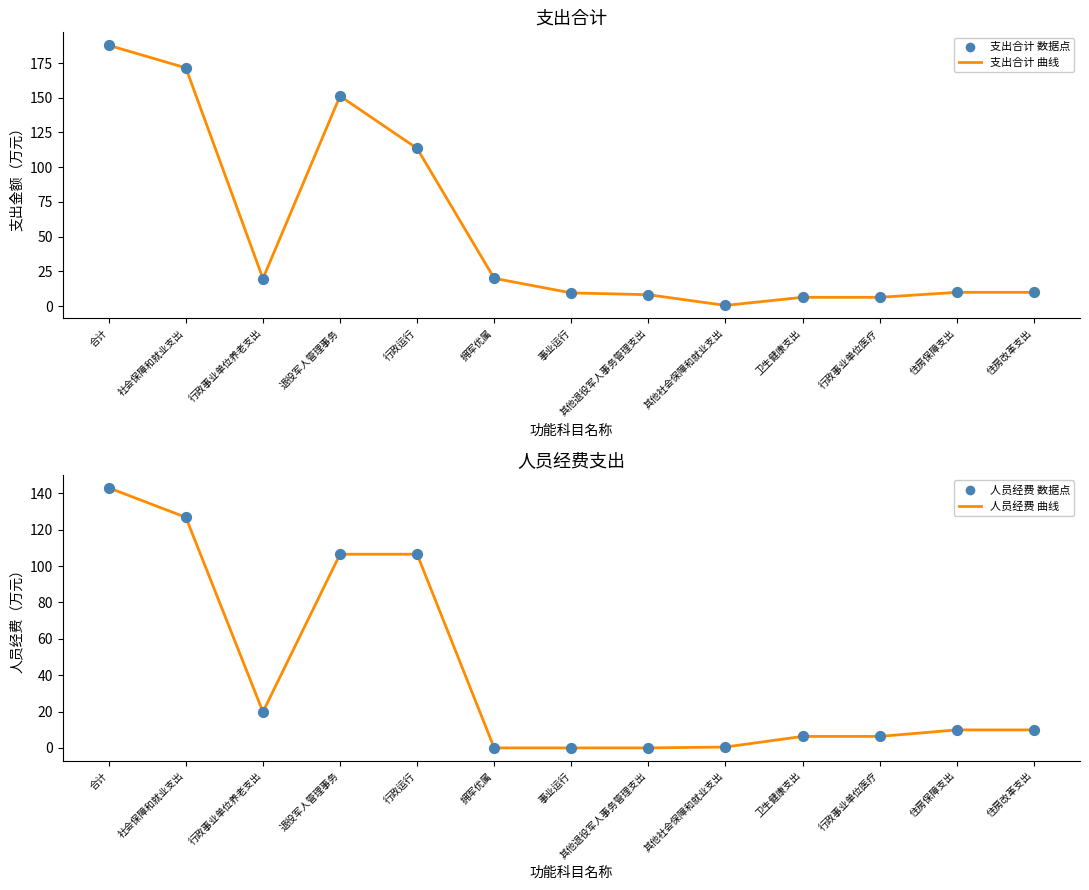

Which series has the widest spread of Y values?

合计（人员经费+公用经费+专项）